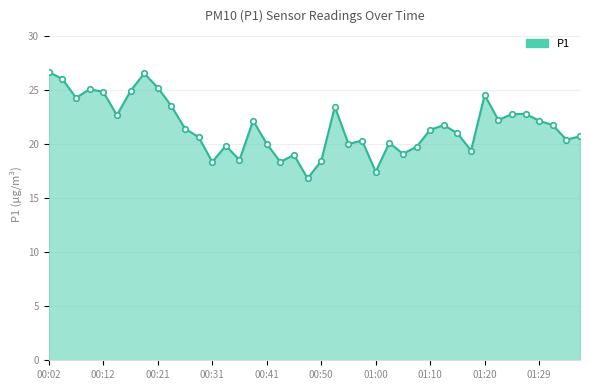

Reading left to right, transcribe all the data shown in this chart.

26.6	26.0	24.2	25.1	24.8	22.6	24.9	26.5	25.2	23.5	21.4	20.6	18.3	19.8	18.5	22.1	20.0	18.3	19.0	16.8	18.4	23.4	20.0	20.3	17.4	20.1	19.1	19.7	21.3	21.7	21.0	19.4	24.5	22.2	22.8	22.8	22.1	21.7	20.4	20.7